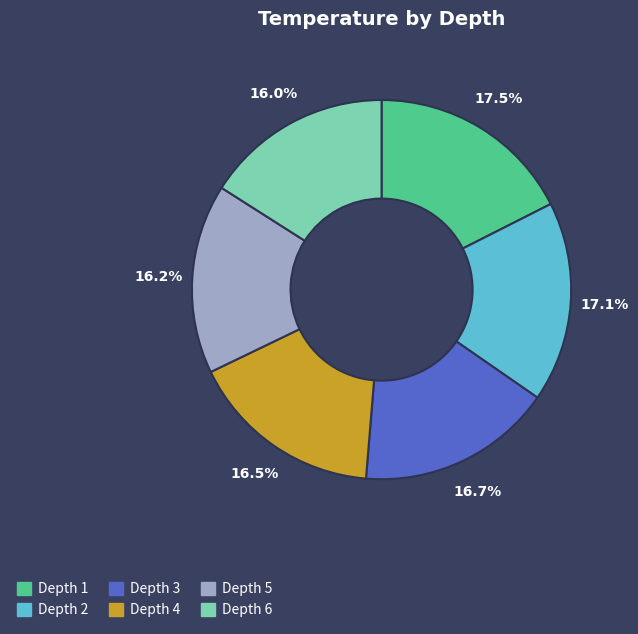

Is Depth 4 the majority of the pie?

No